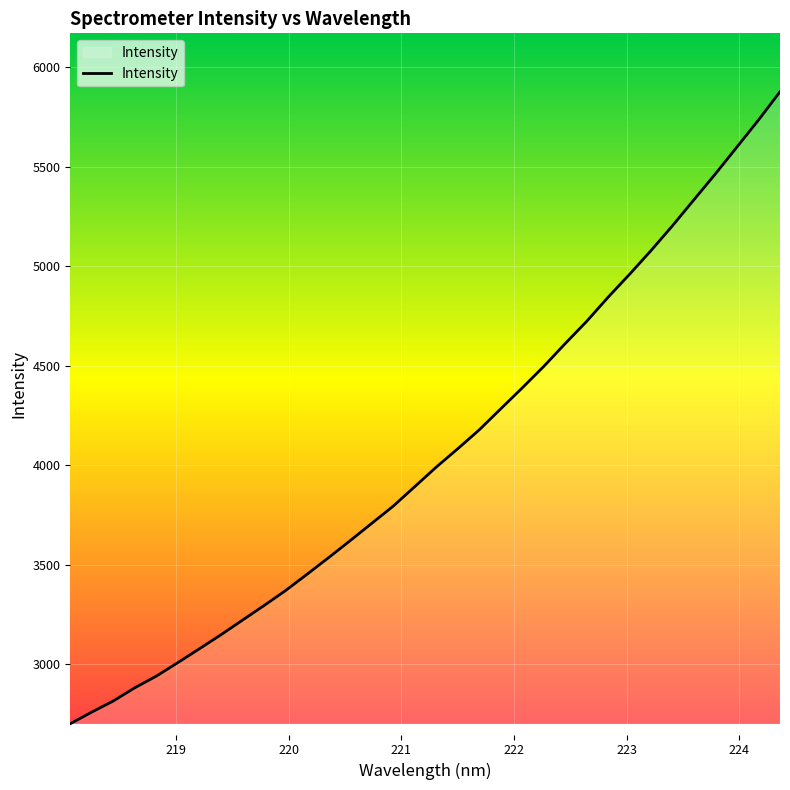

What is the difference between the maximum and minimum values?

3176.5